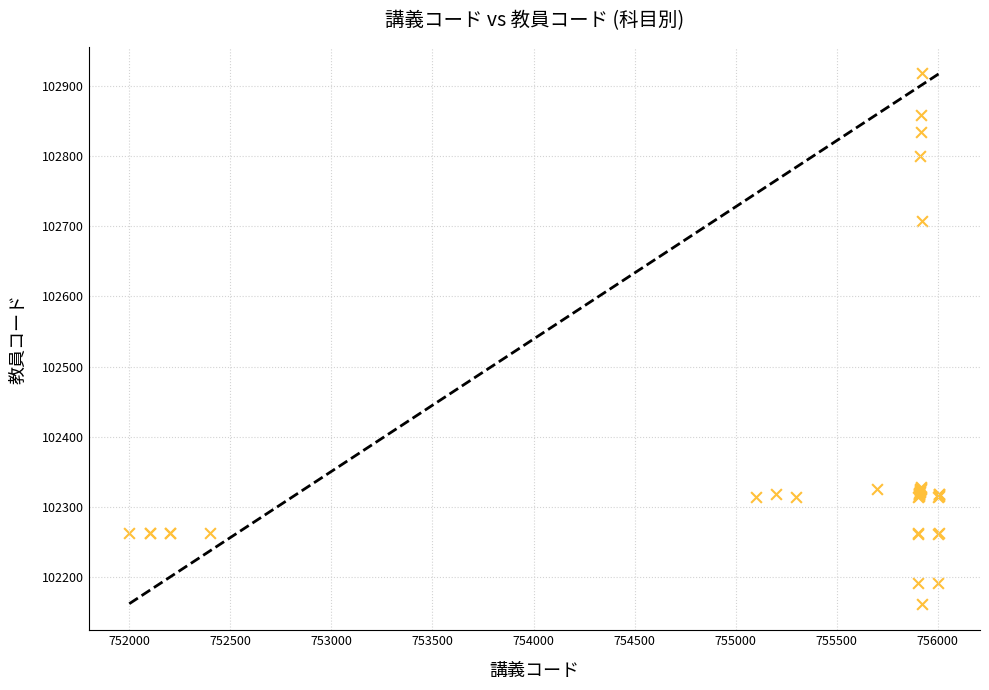

What Y value in the scatter plot is closest to 102540?

102707